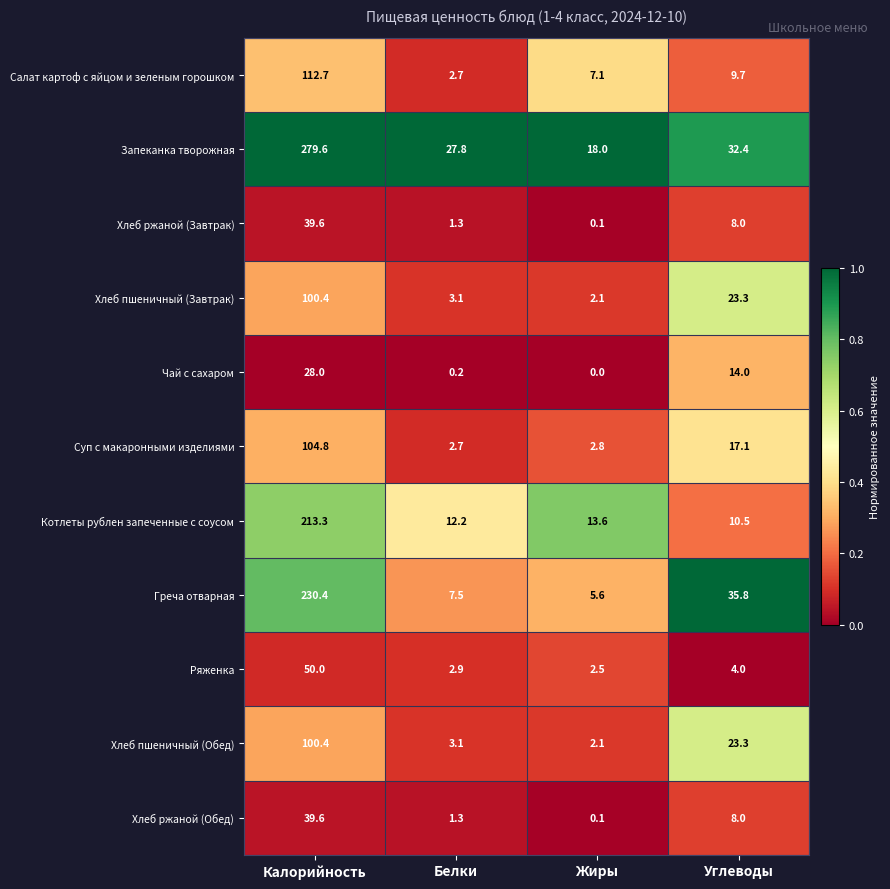

What is the total value across all series at Калорийность?

1298.8